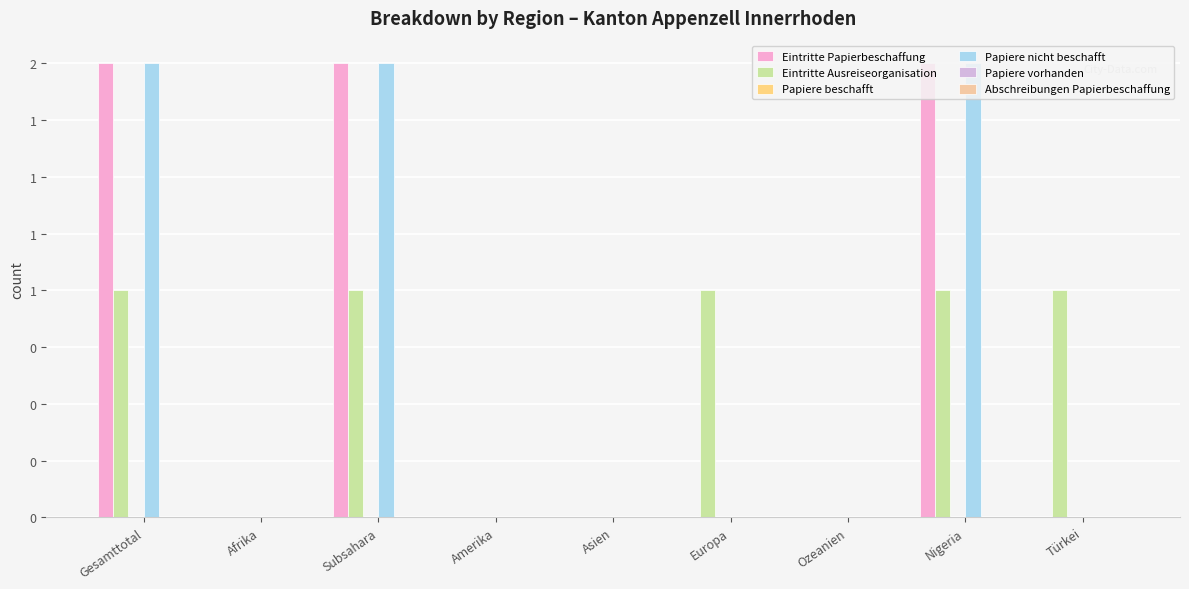

Are the bars horizontal?

No